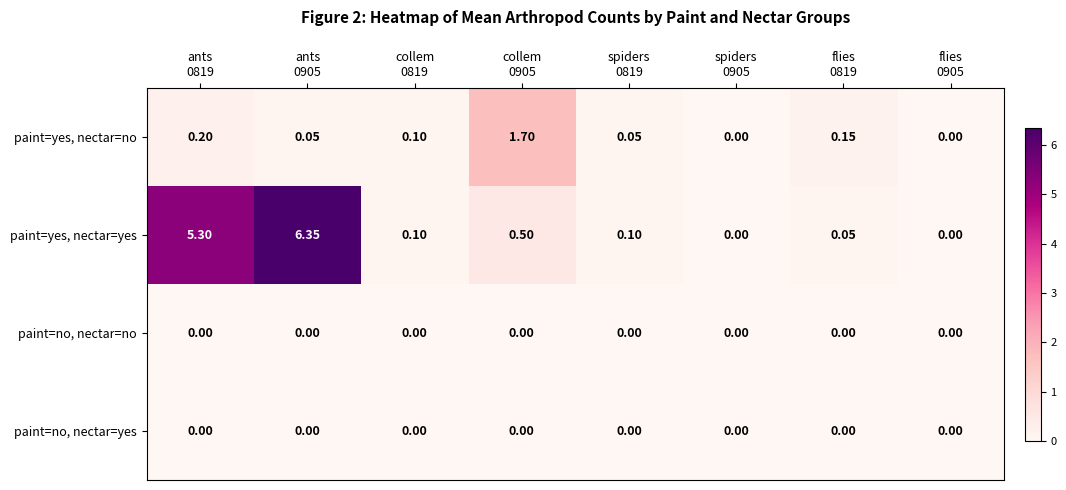

Which series has the largest range (max minus min)?

paint=yes, nectar=yes